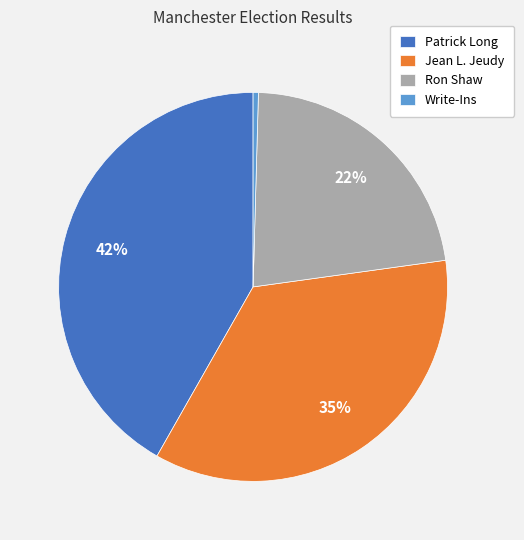

Count the number of slices in the pie.

4